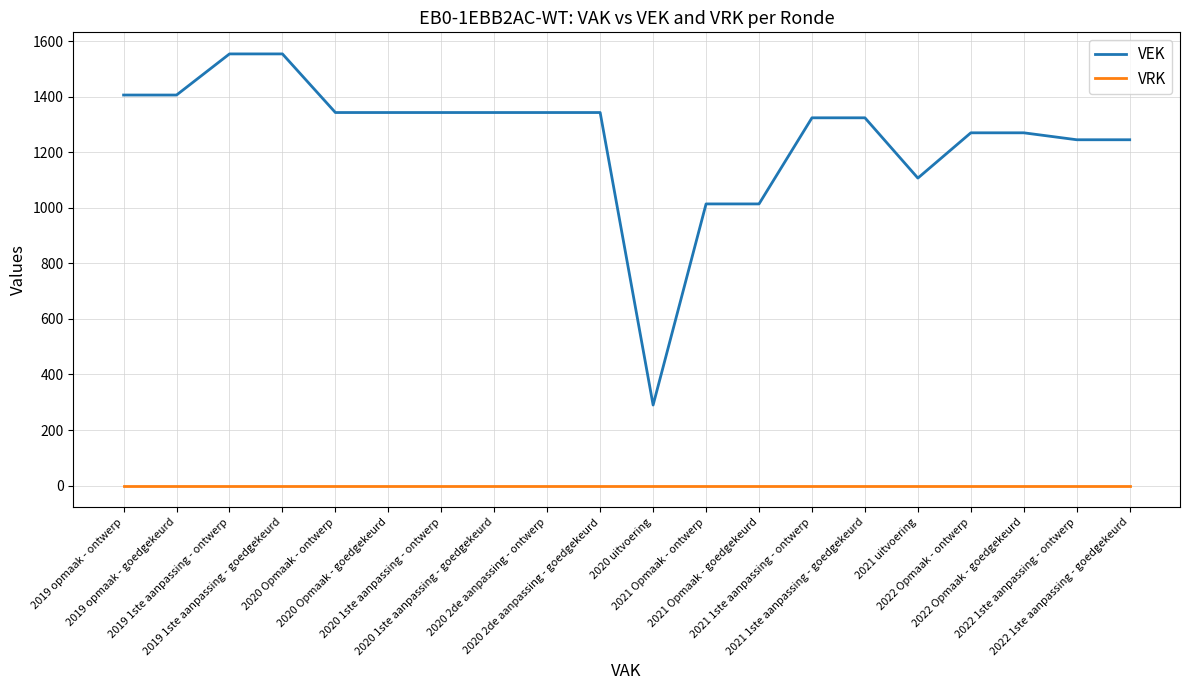

Which series has the widest spread of values?

VEK